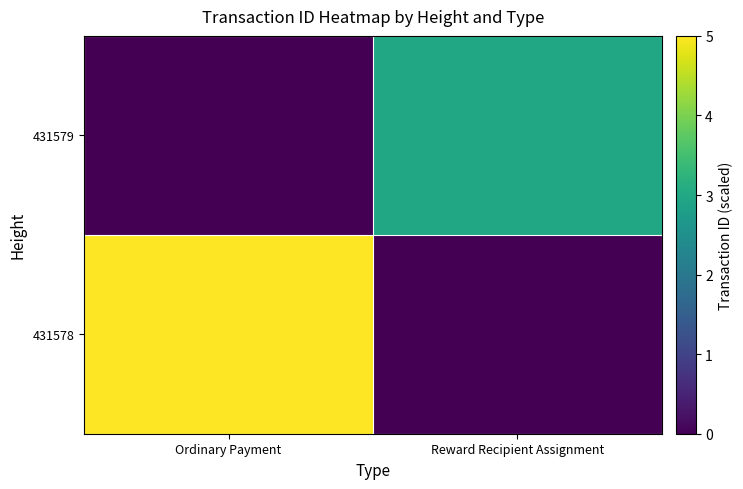

What is the difference between the highest and lowest values at Ordinary Payment?

5.0